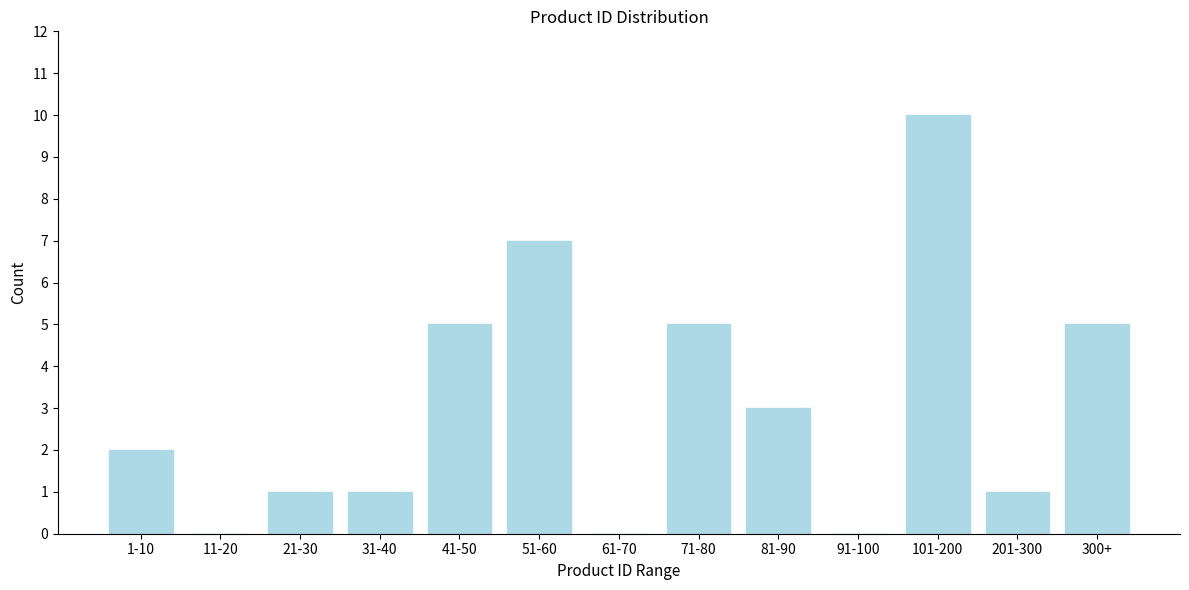

Reading left to right, what are all the values shown in this chart?

1-10=2	11-20=0	21-30=1	31-40=1	41-50=5	51-60=7	61-70=0	71-80=5	81-90=3	91-100=0	101-200=10	201-300=1	300+=5